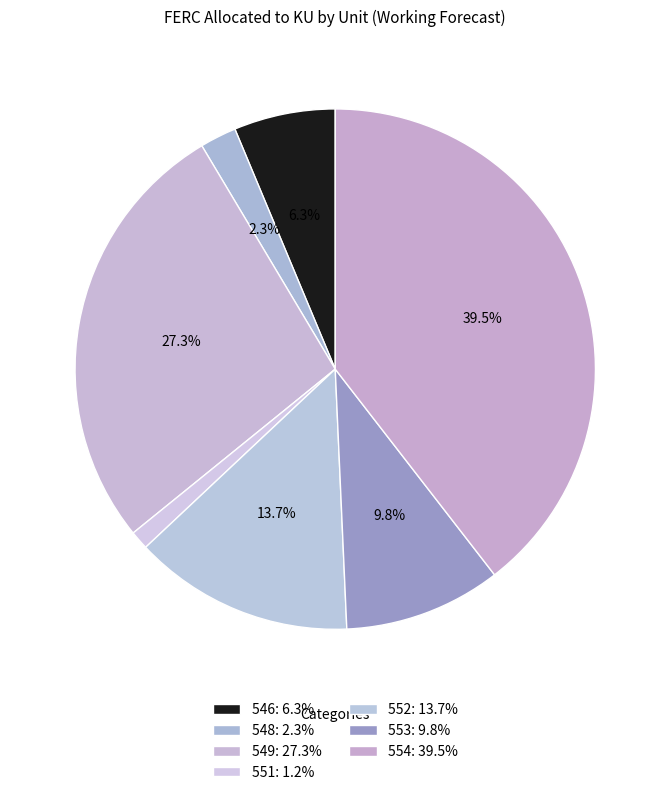

To the nearest percent, what portion does 549 represent?

27%